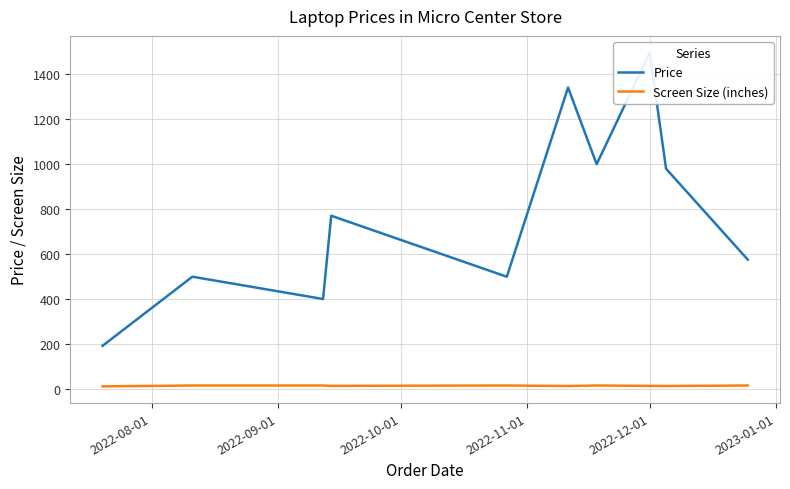

What is the value of the Price point at the 10th from the left?

575.0